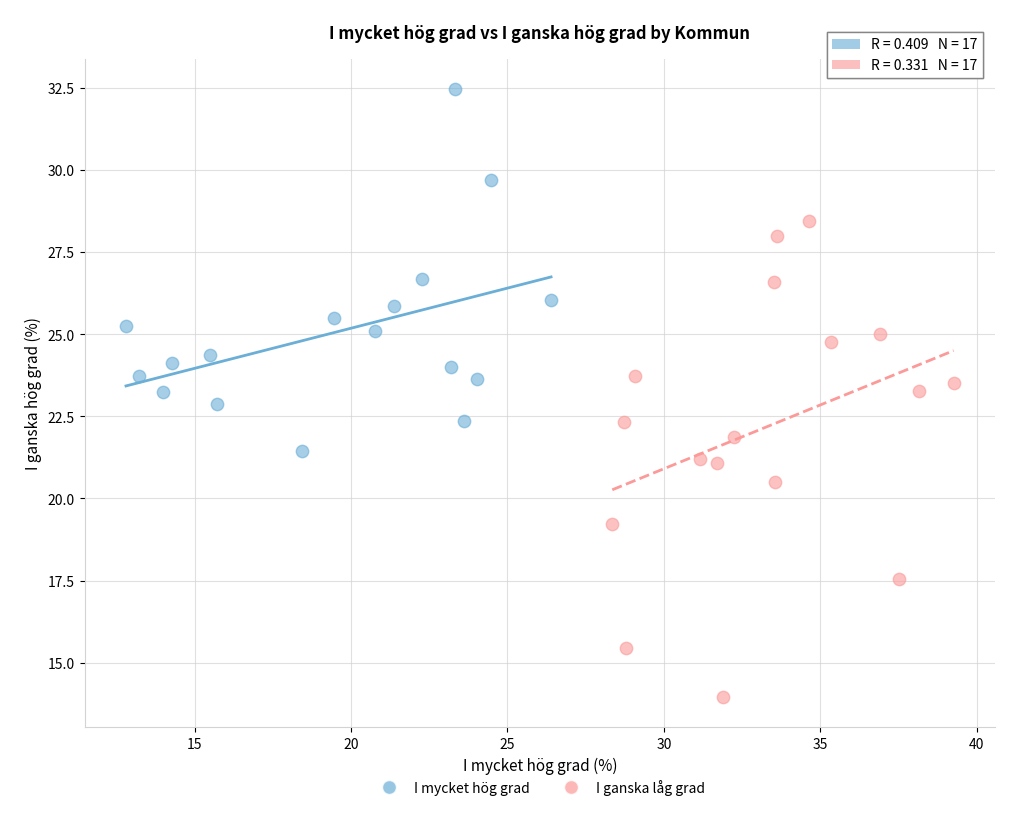

Which series contains the lowest Y value?

I ganska låg grad